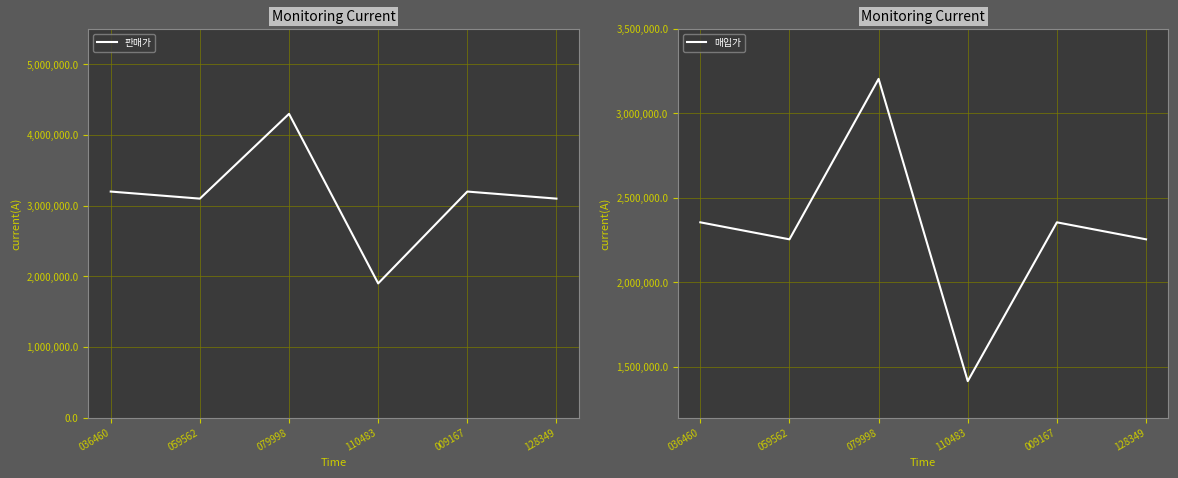

List the series in order of their peak value, lowest first.

매입가, 판매가